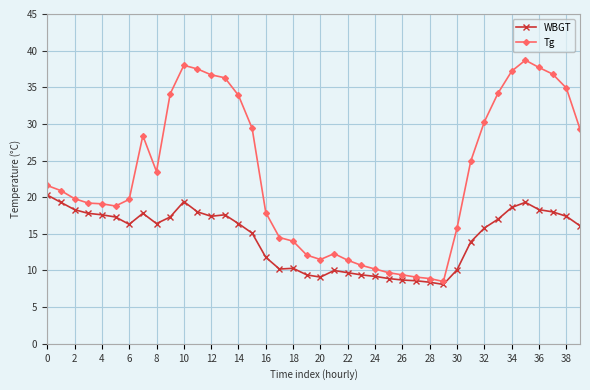

True or false: Tg has more than 2 interior local peaks.

True